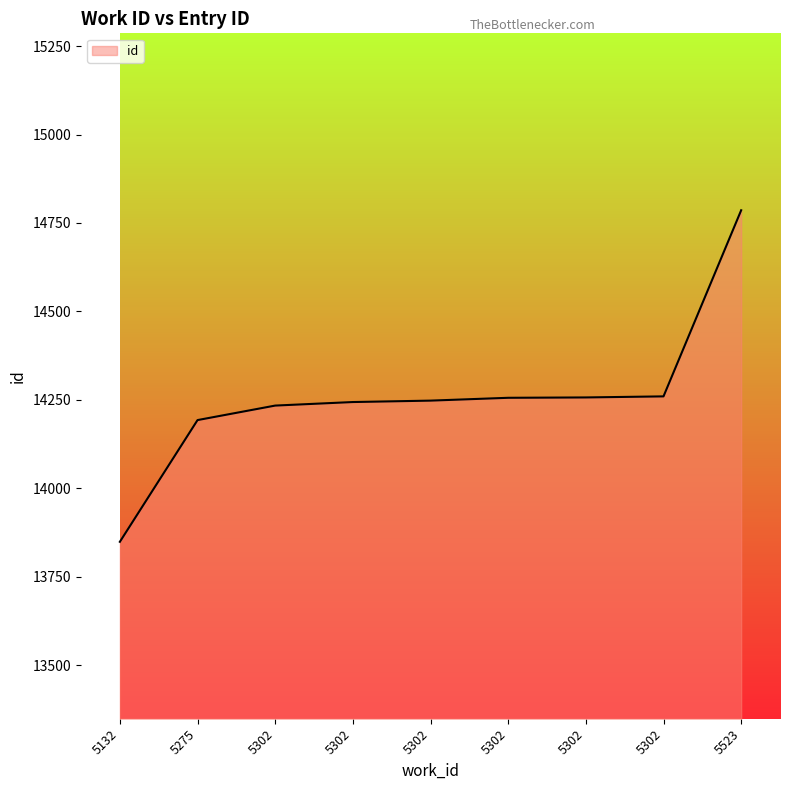

What is the value of the 9th point from the left?

14786